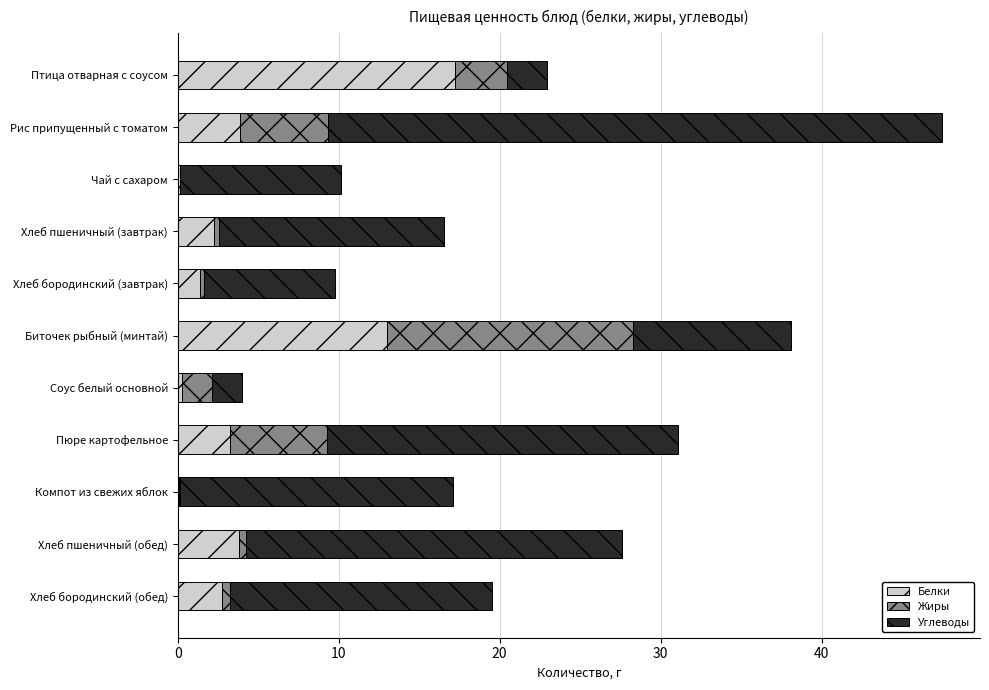

Is it true that Белки equals 1.4 at Хлеб бородинский (завтрак)?

True